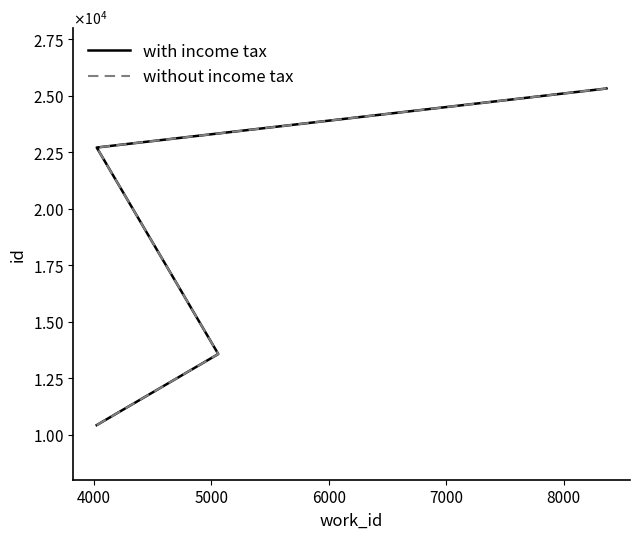

Reading left to right, transcribe all the data shown in this chart.

with income tax: 10419	13566	22710	25323	25325
without income tax: 10419	13566	22710	25323	25325